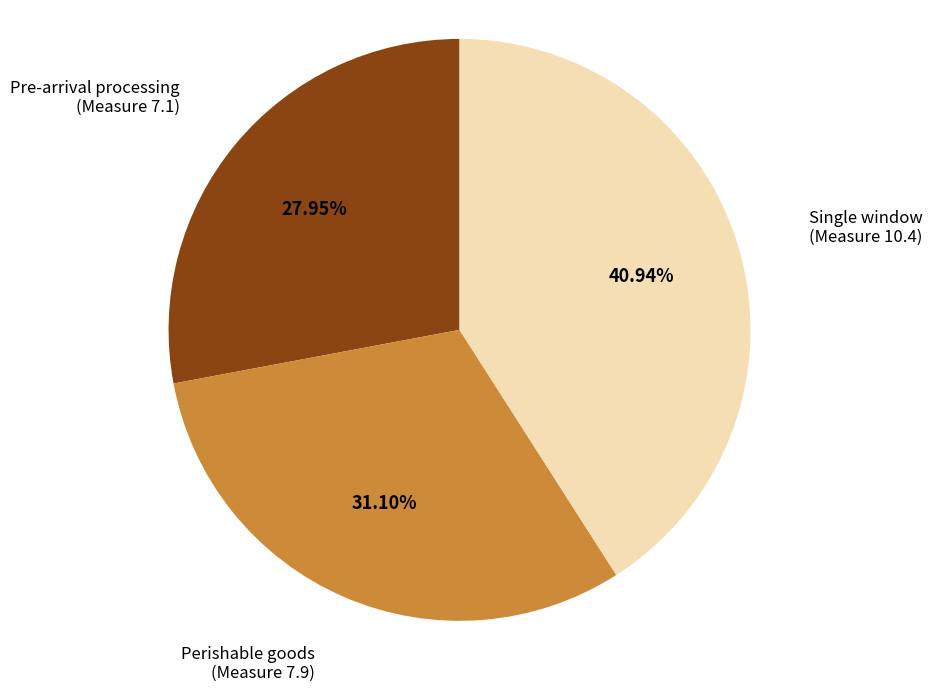

Which slice is the smallest?

Pre-arrival processing (Measure 7.1)